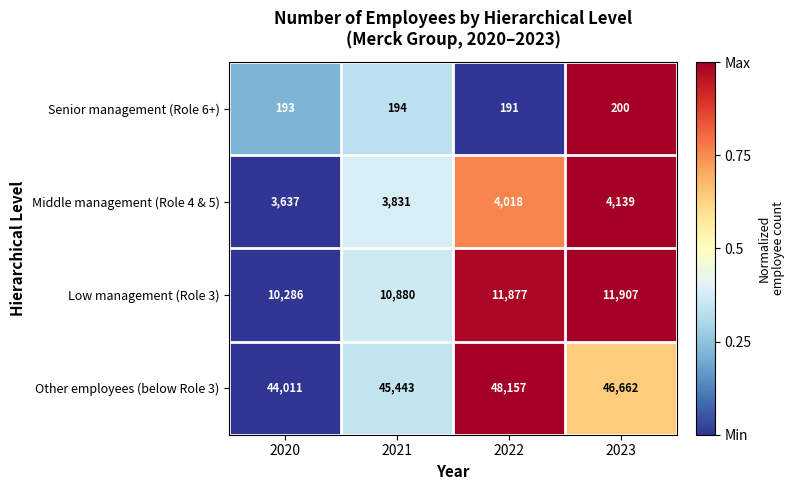

What is the difference between the maximum and minimum values in the Senior management (Role 6+) series?

9